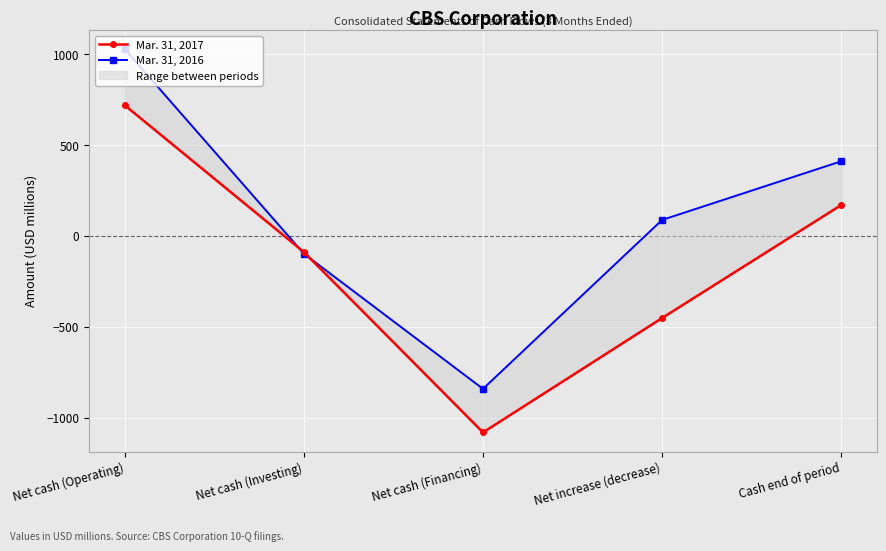

Which category has the lowest value in the Mar. 31, 2017 series?

Net cash (Financing)